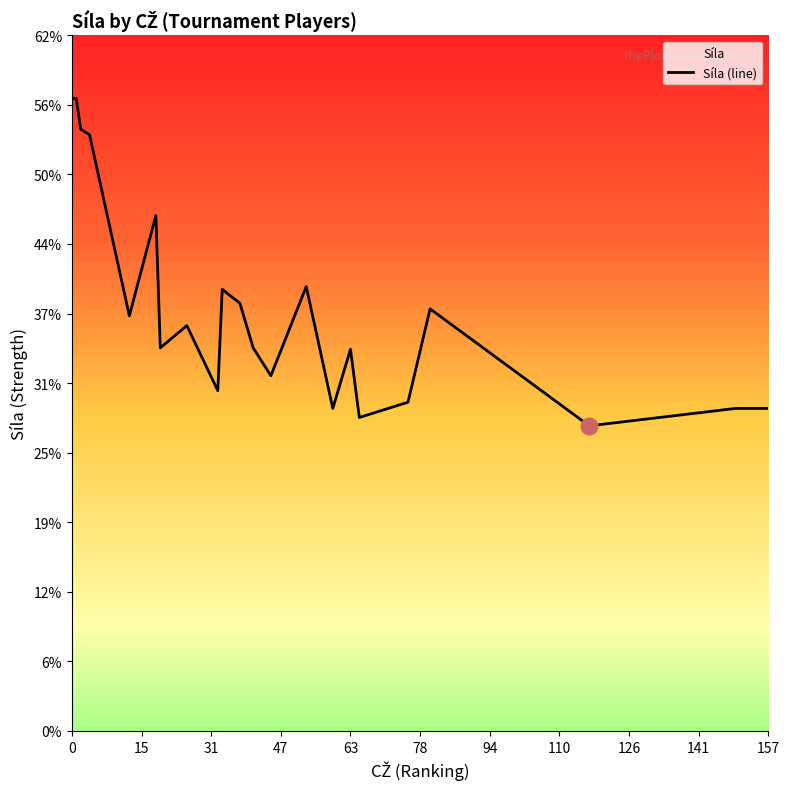

What is the smallest value displayed?

27.4